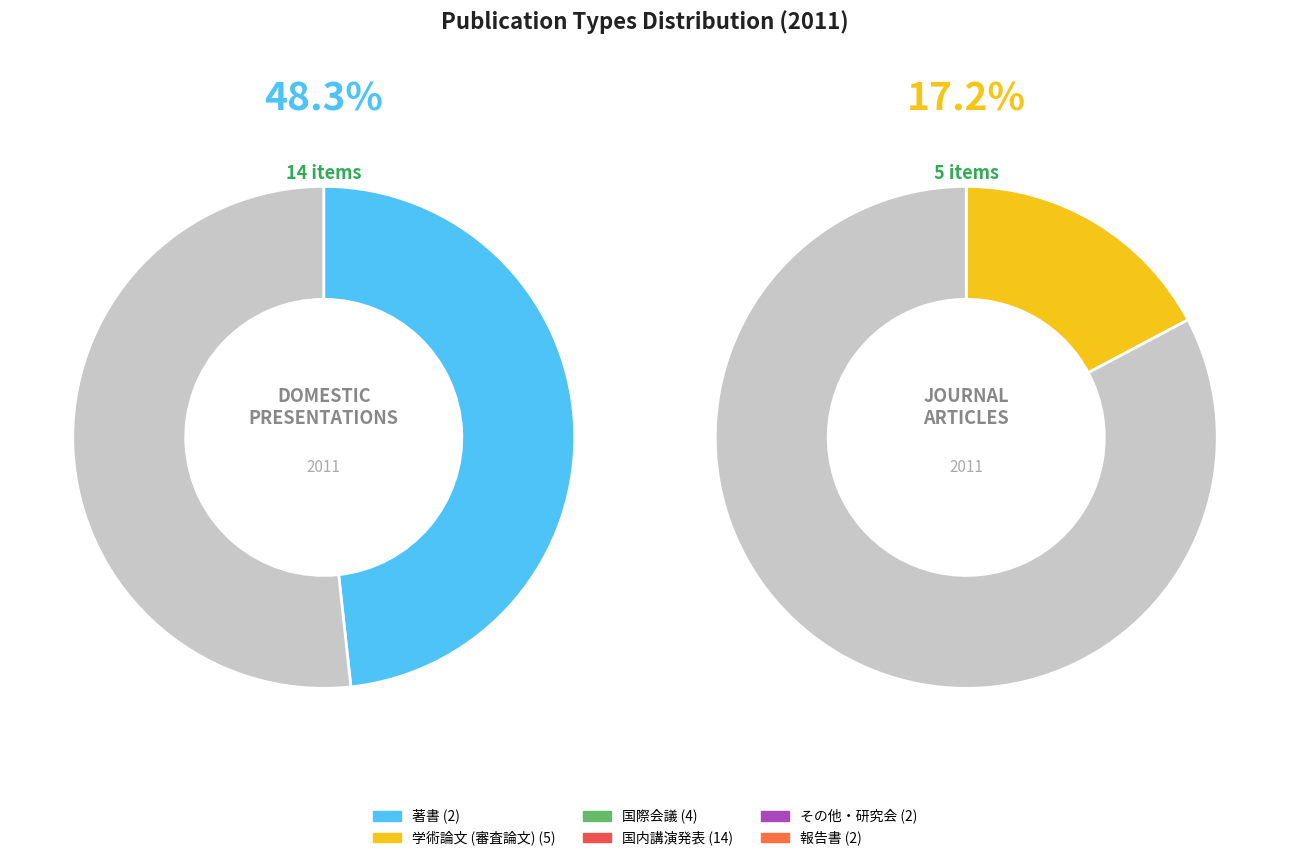

What is the change in value from 著書 to 国内講演発表?

+12